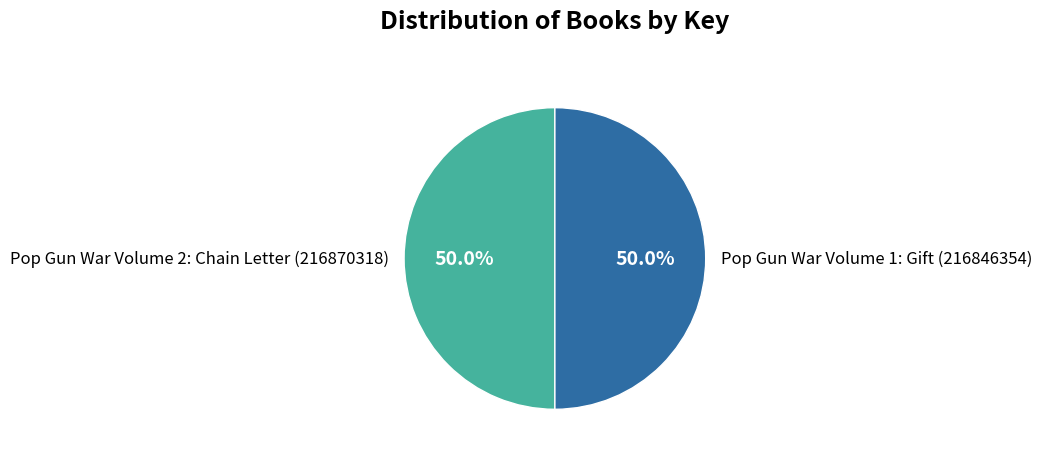

Is it true that Pop Gun War Volume 2: Chain Letter (216870318) is 50% of the pie?

True